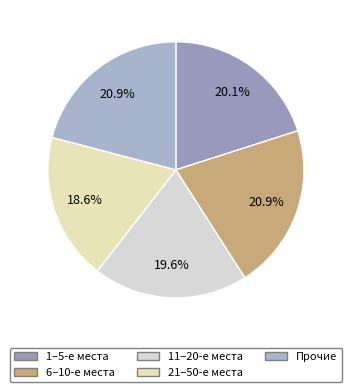

How many slices are in this pie chart?

5